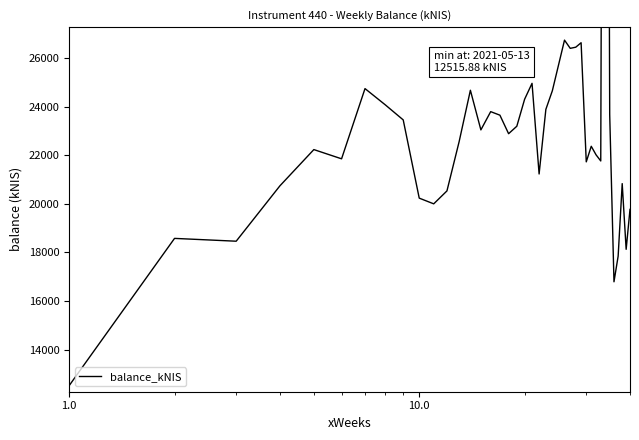

What is the value of the 5th point from the left?

22234.2